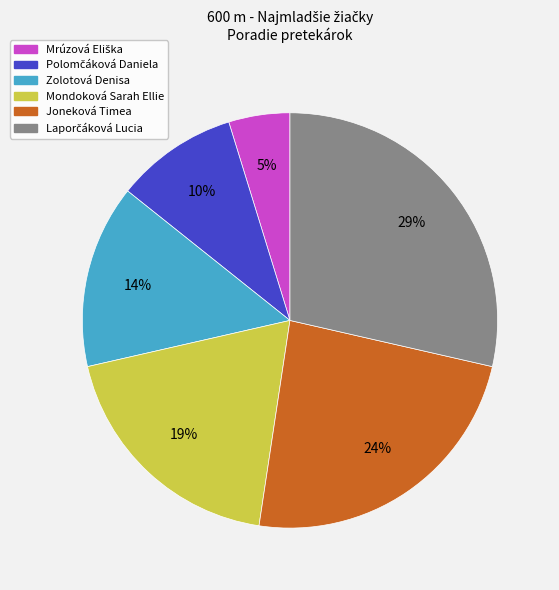

Count the number of slices in the pie.

6